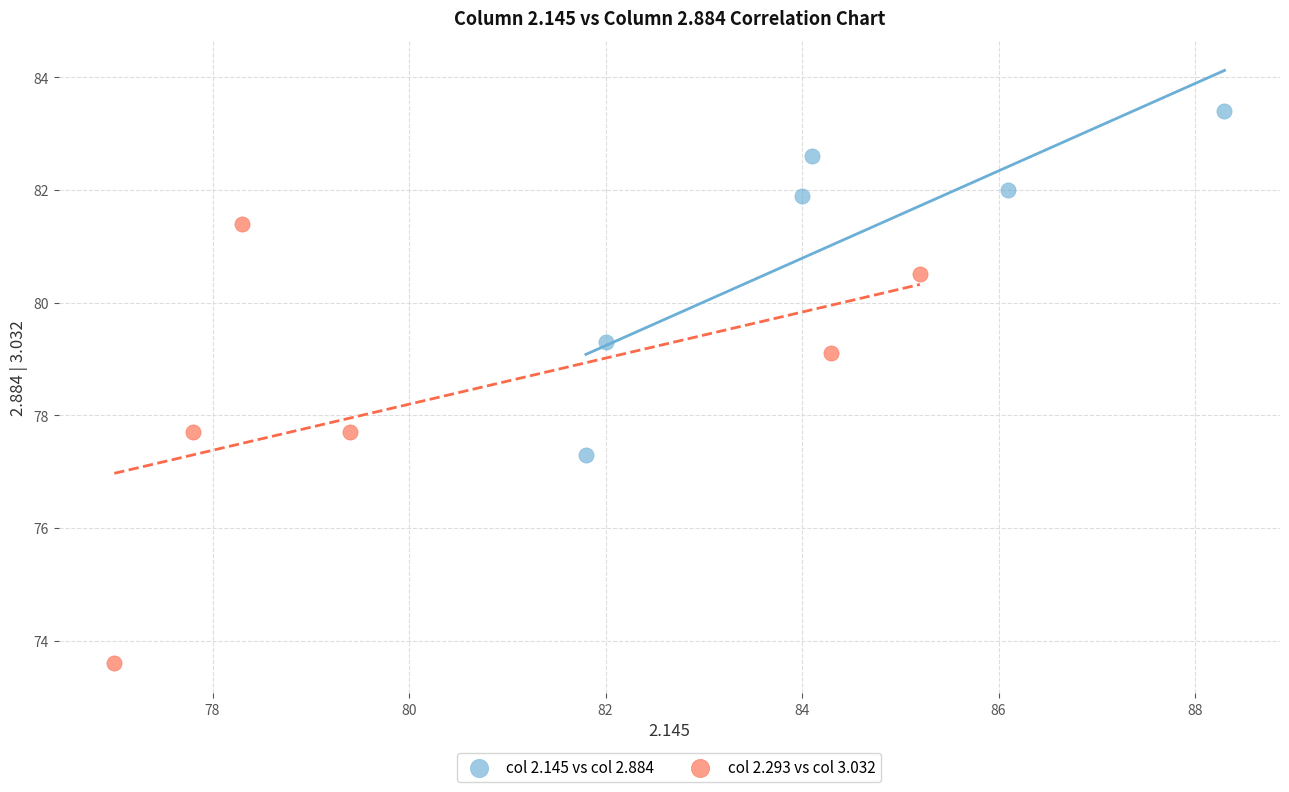

Which series has the widest spread of Y values?

col 2.293 vs col 3.032